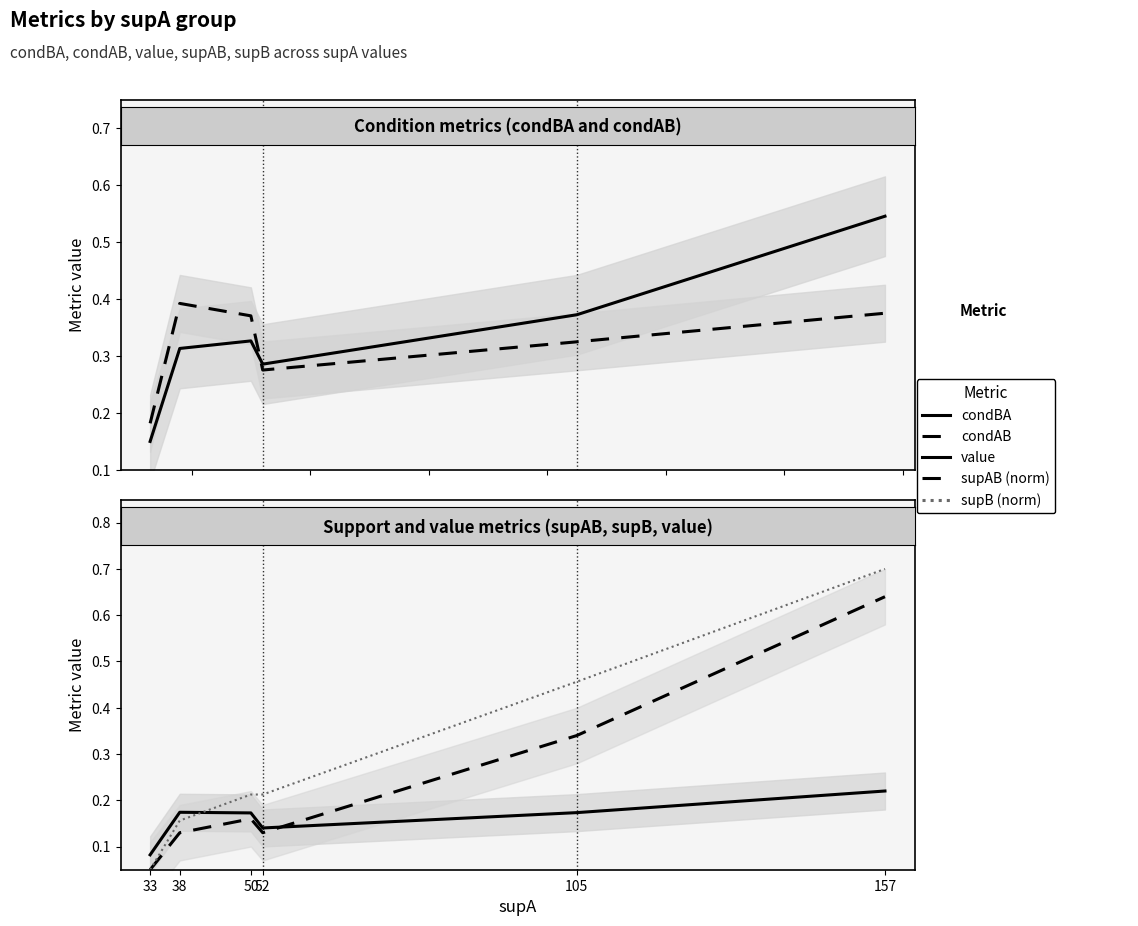

Between which two adjacent categories do value and supAB (norm) first intersect?

52 and 105